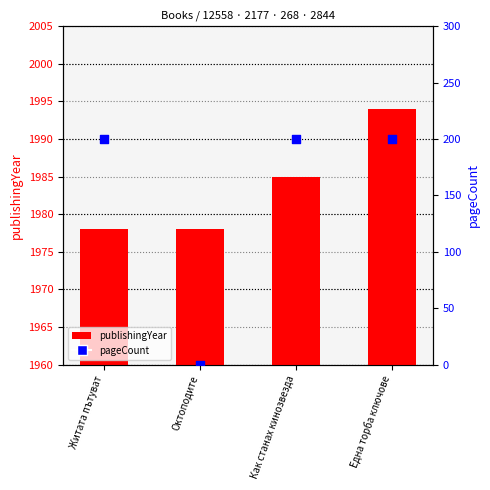

Which series has the largest Y range (max minus min)?

pageCount